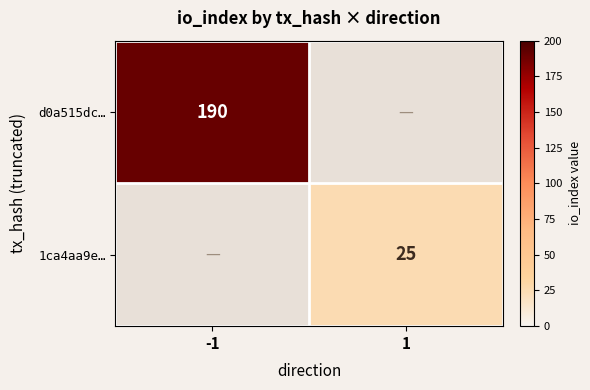

At which category does the chart reach its minimum across all series?

1